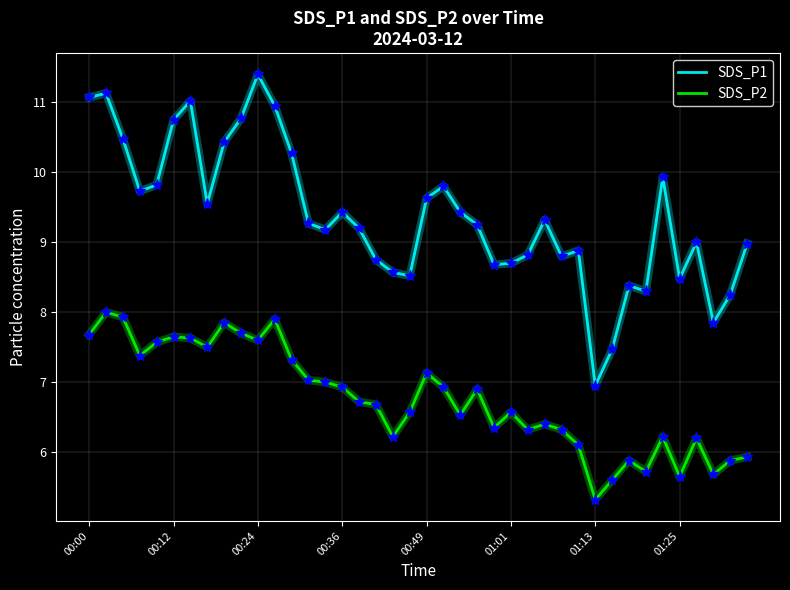

Which series has the largest range (max minus min)?

SDS_P1